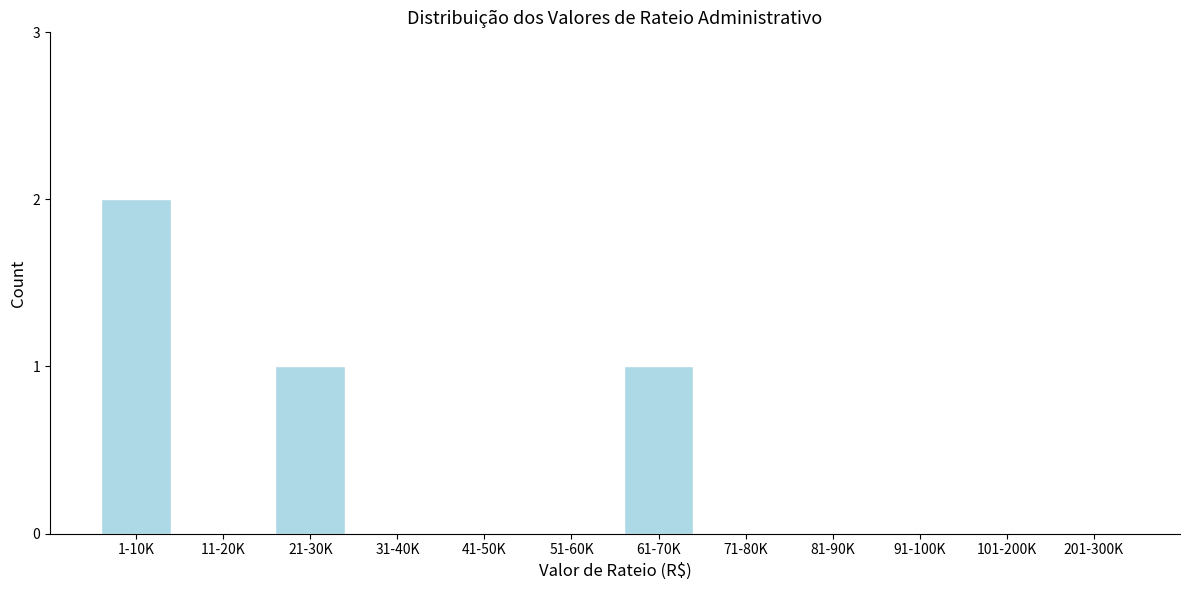

Reading right to left, transcribe all the data shown in this chart.

201-300K=0	101-200K=0	91-100K=0	81-90K=0	71-80K=0	61-70K=1	51-60K=0	41-50K=0	31-40K=0	21-30K=1	11-20K=0	1-10K=2